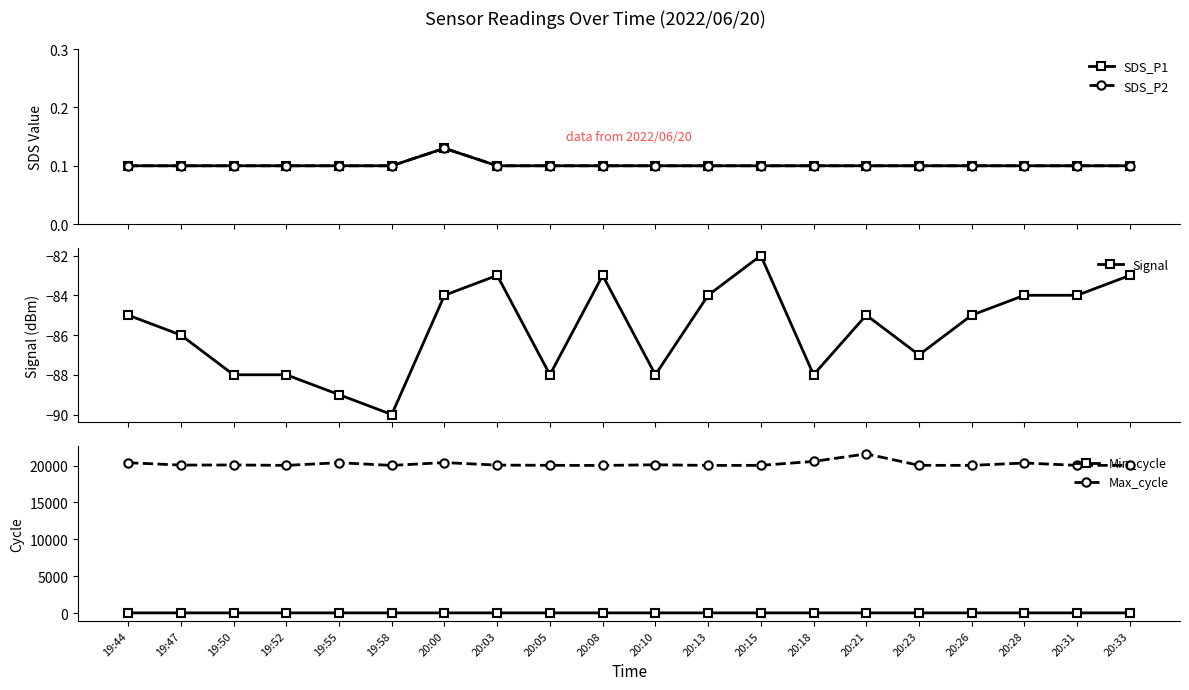

Does the chart display data point markers on the line(s)?

Yes